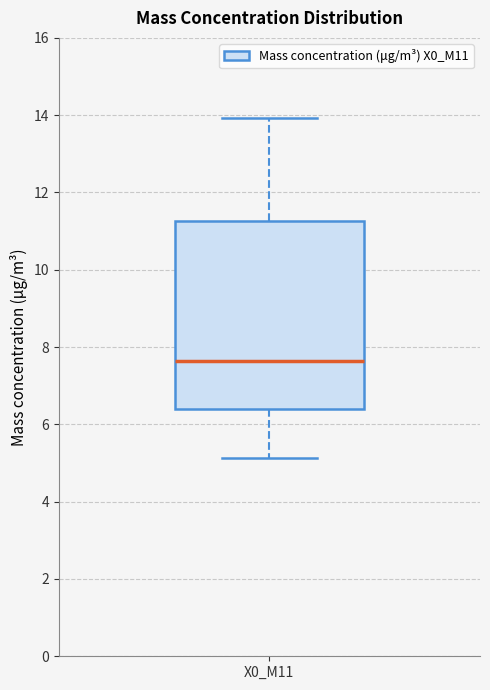

Transcribe this box plot: give where the median line is, the range the box spans, and where the two whiskers end, as read against the y-axis. The values are not printed on the chart, so give them approximately, as read against the axis.

median 7.6, box 6.4 to 11.2, whiskers 5.2 to 14.0